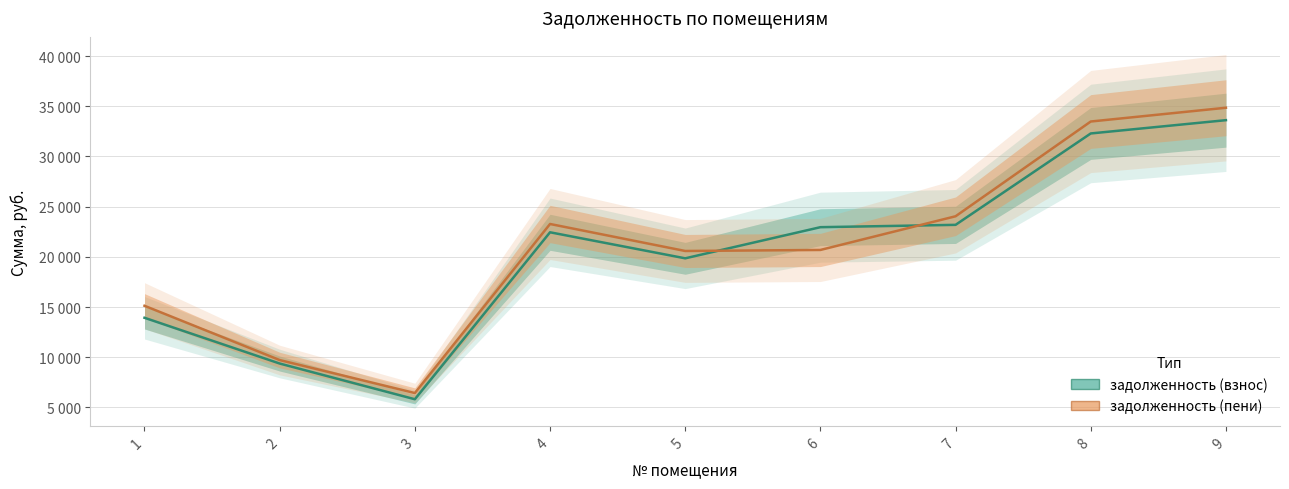

What is the difference between the second highest and minimum values in the задолженность (пени) series?

27053.5